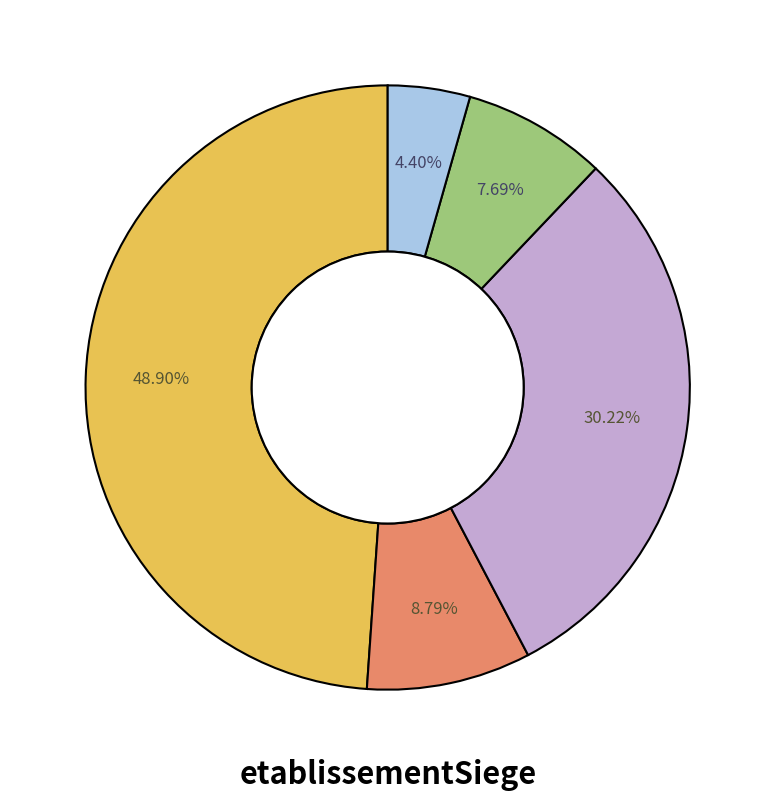

How many slices are in this pie chart?

5